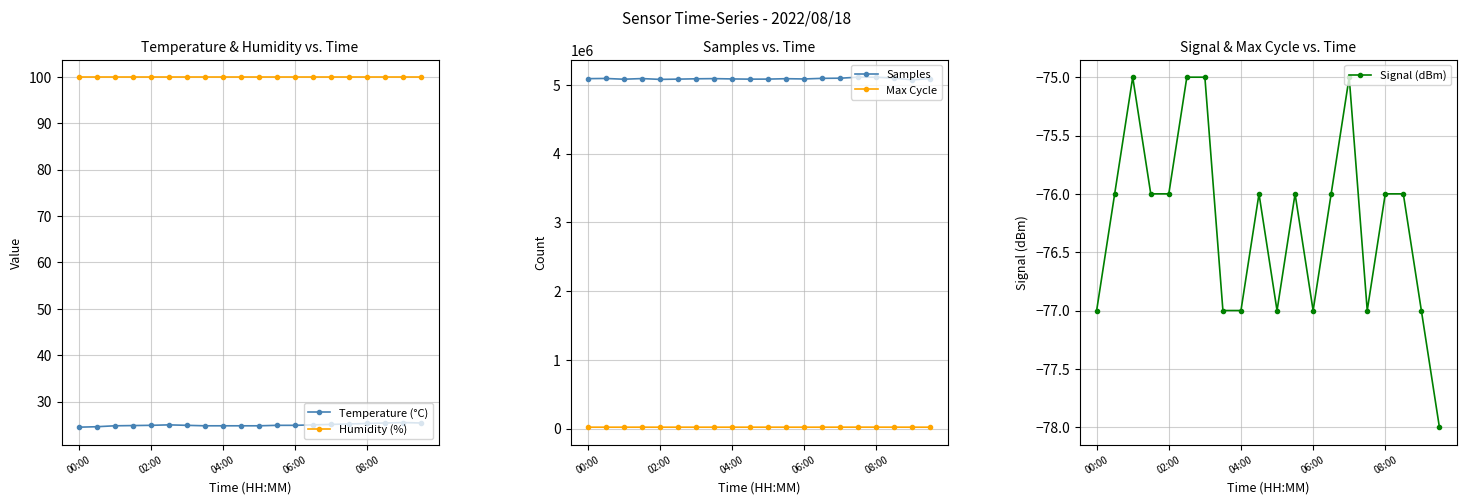

What is the sum of the Max Cycle values at 19 and 18?

39919.0